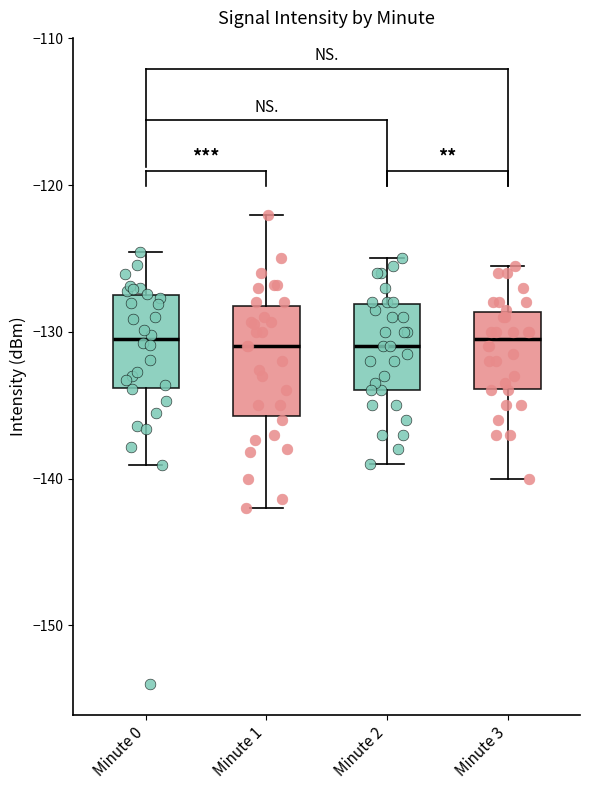

Reading left to right, read every box against the y-axis: the position of its median line, the range the box covers, and the ends of its whiskers. The values are not printed on the chart, so give them approximately, as read against the axis.

Minute 0: median -131, box -134 to -127, whiskers -139 to -125
Minute 1: median -131, box -136 to -128, whiskers -142 to -122
Minute 2: median -131, box -134 to -128, whiskers -139 to -125
Minute 3: median -130, box -134 to -129, whiskers -140 to -125